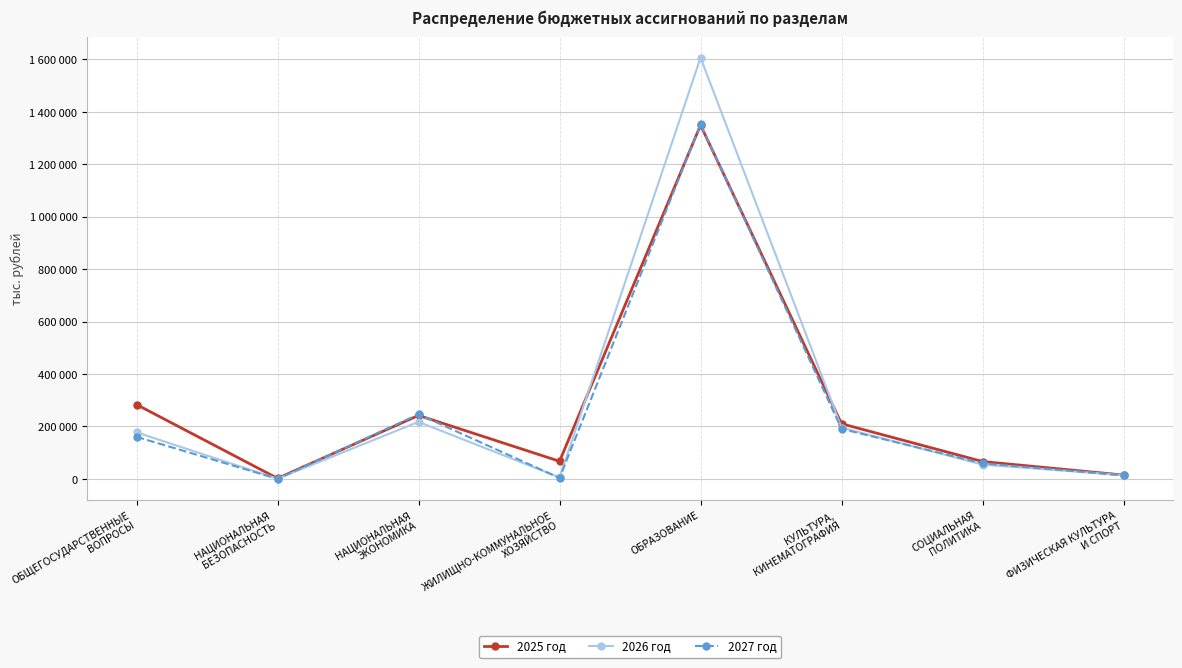

At СОЦИАЛЬНАЯ
ПОЛИТИКА, list the series in order from largest to smallest.

2025 год, 2027 год, 2026 год